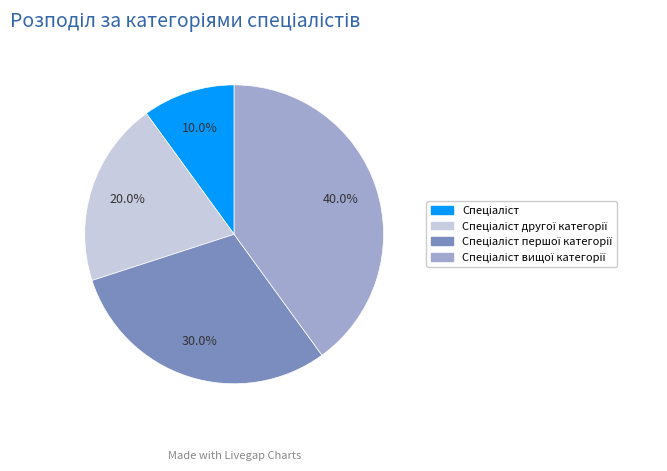

Is there a majority slice in this chart?

No